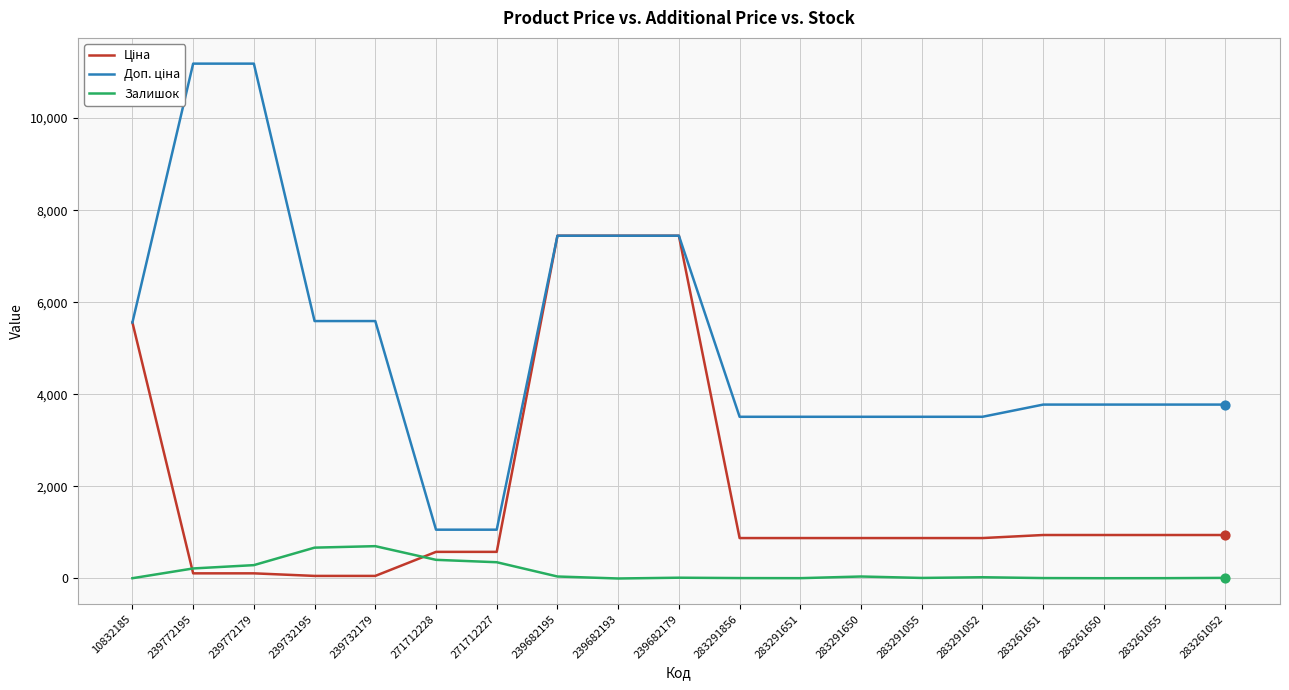

Which series has the largest Y range (max minus min)?

Доп. ціна